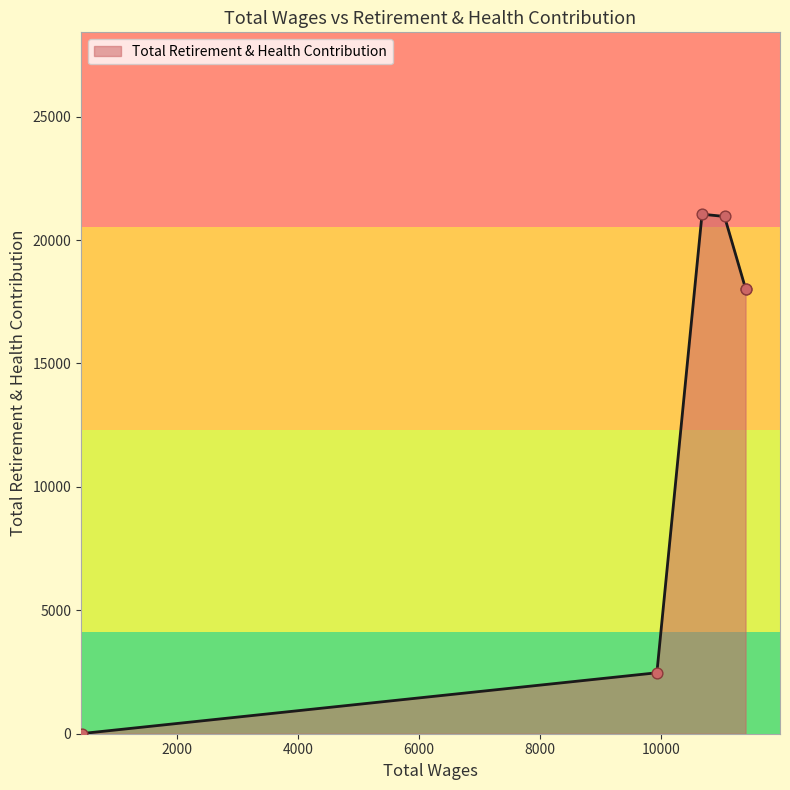

Between 11055.0 and 11403.0, which is larger?

11055.0